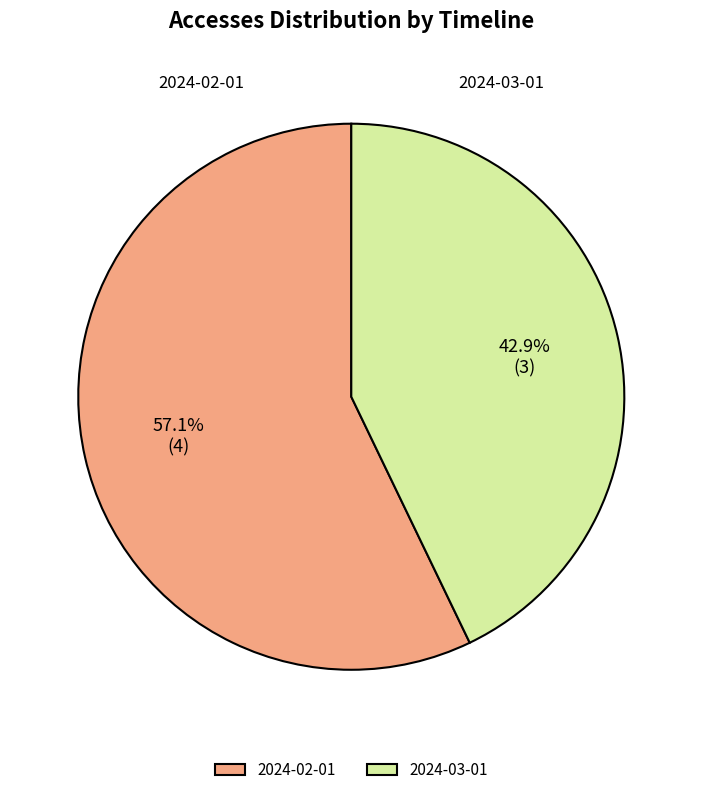

Between 2024-02-01 and 2024-03-01, which is larger?

2024-02-01